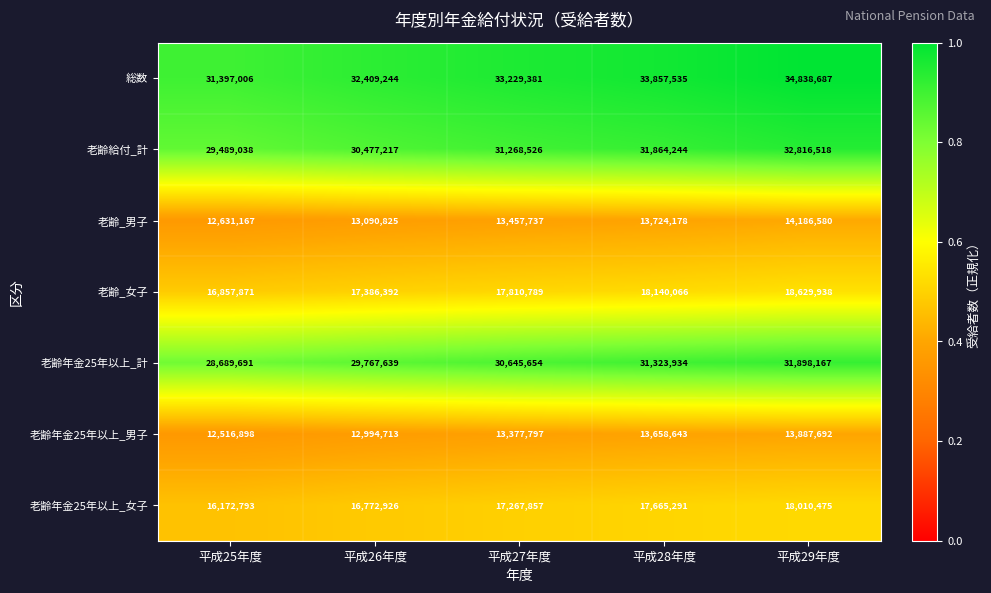

Which series has the largest total across all categories?

総数